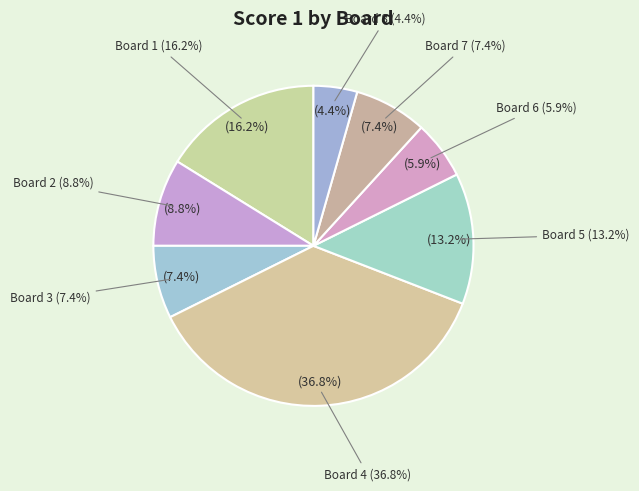

Which category has the smallest portion of the pie?

Board 9